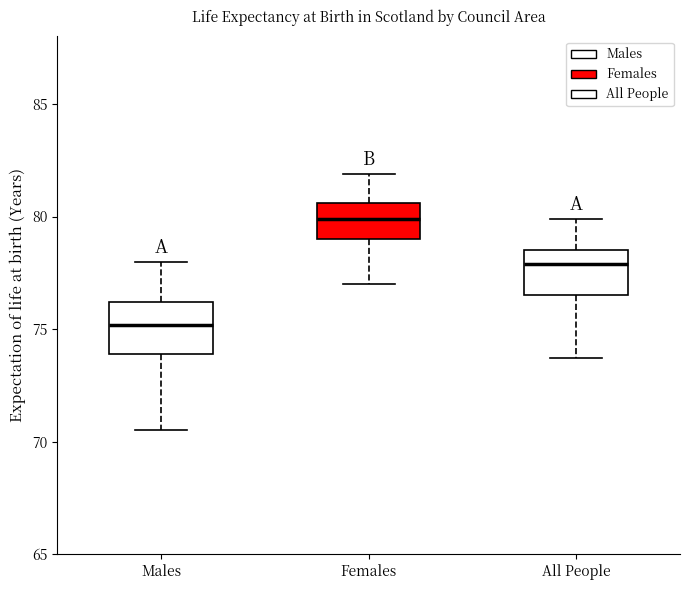

Reading left to right, transcribe this box plot: for each box, give where its median line is, the range the box spans, and where its two whiskers end, as read against the y-axis. The values are not printed on the chart, so give them approximately, as read against the axis.

Males: median 75.0, box 74.0 to 76.0, whiskers 70.5 to 78.0
Females: median 80.0, box 79.0 to 80.5, whiskers 77.0 to 82.0
All People: median 78.0, box 76.5 to 78.5, whiskers 73.5 to 80.0